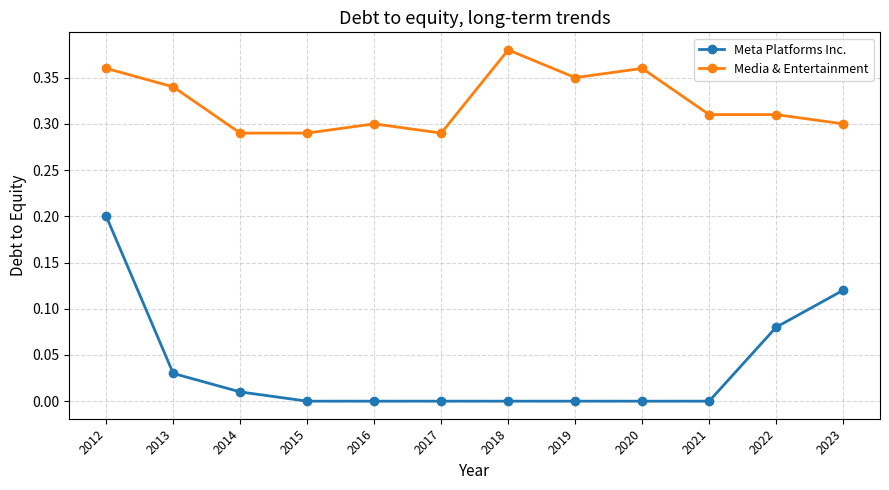

The Meta Platforms Inc. series shows 0.0 at 2018. True or false?

True